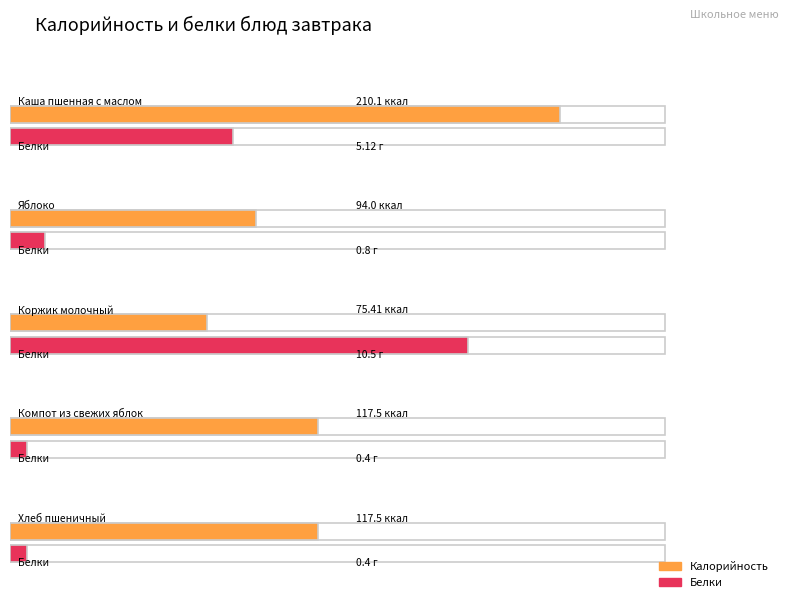

List the labels in order of Белки value, largest first.

Коржик молочный, Каша пшенная с маслом, Яблоко, Компот из свежих яблок, Хлеб пшеничный